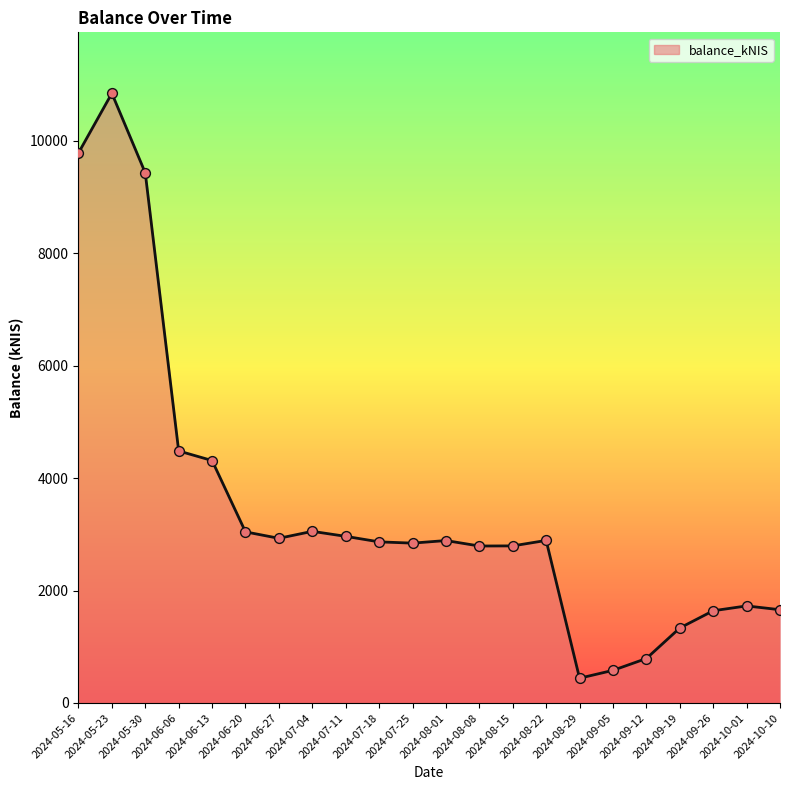

Between 2024-08-01 and 2024-06-20, which is larger?

2024-06-20